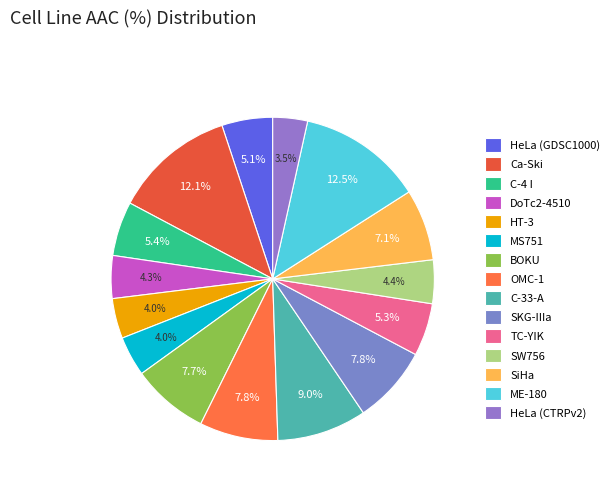

Count the number of slices in the pie.

15